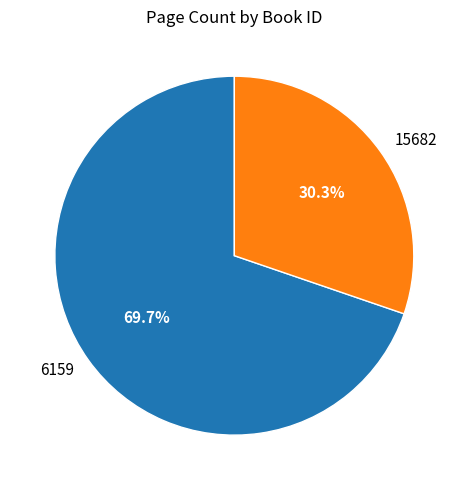

To the nearest percent, what is the difference between the largest and smallest slice percentages?

39%